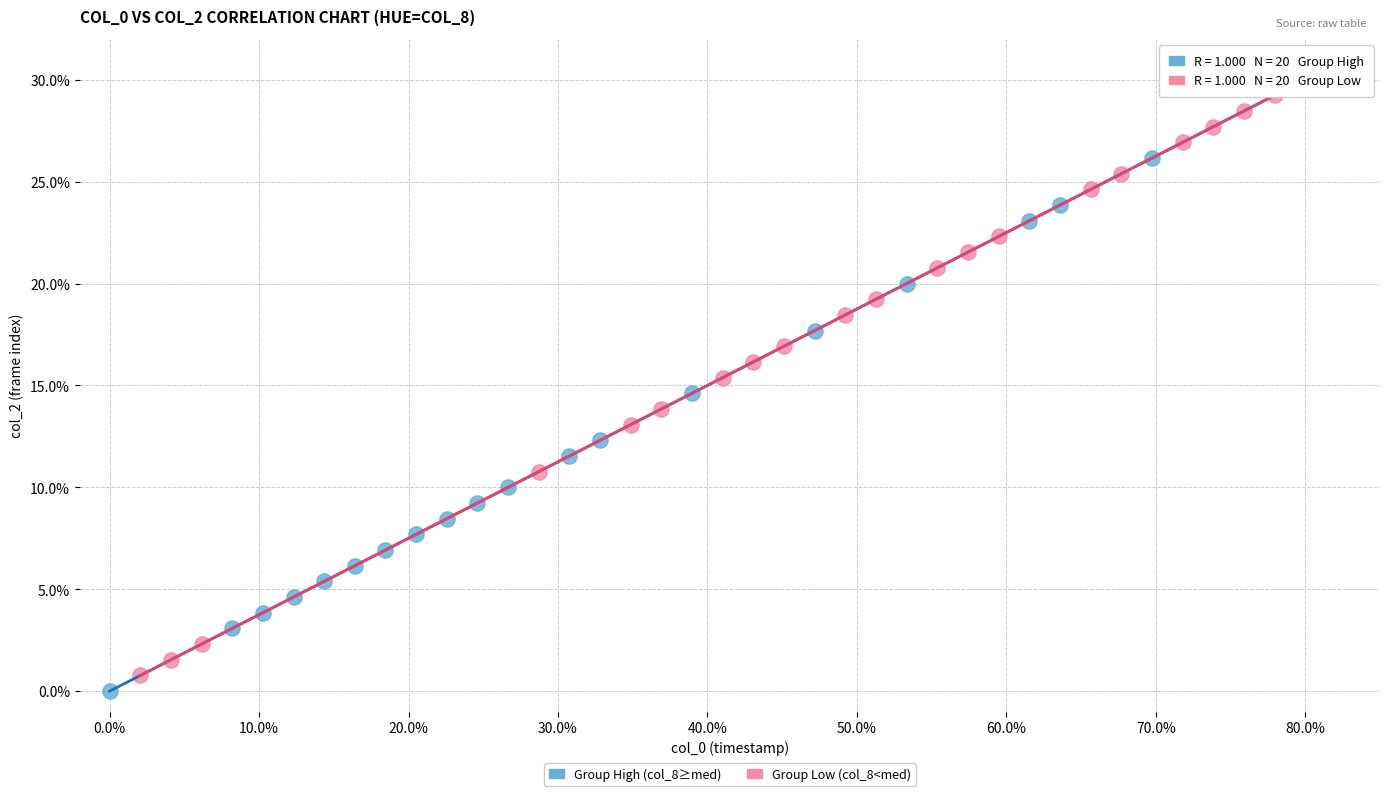

What are all the series names shown in the legend?

Group High (col_8≥med), Group Low (col_8<med)